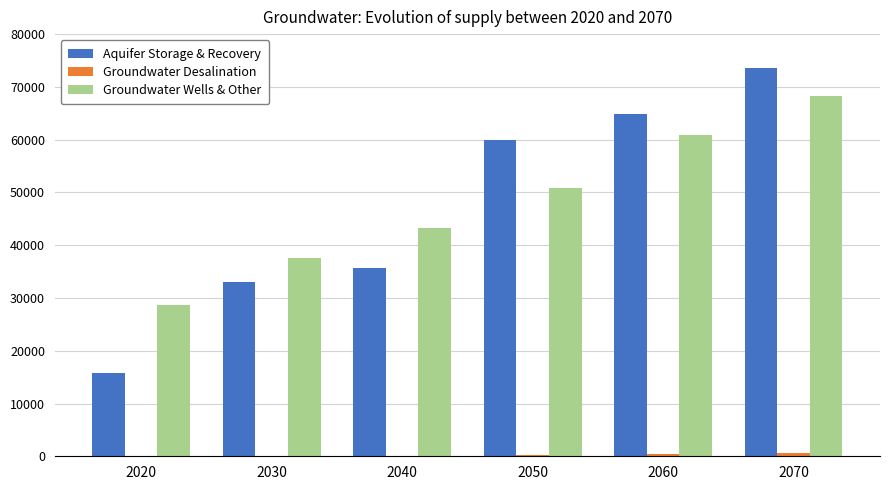

The value of Groundwater Wells & Other at 2060 is 85930. True or false?

False